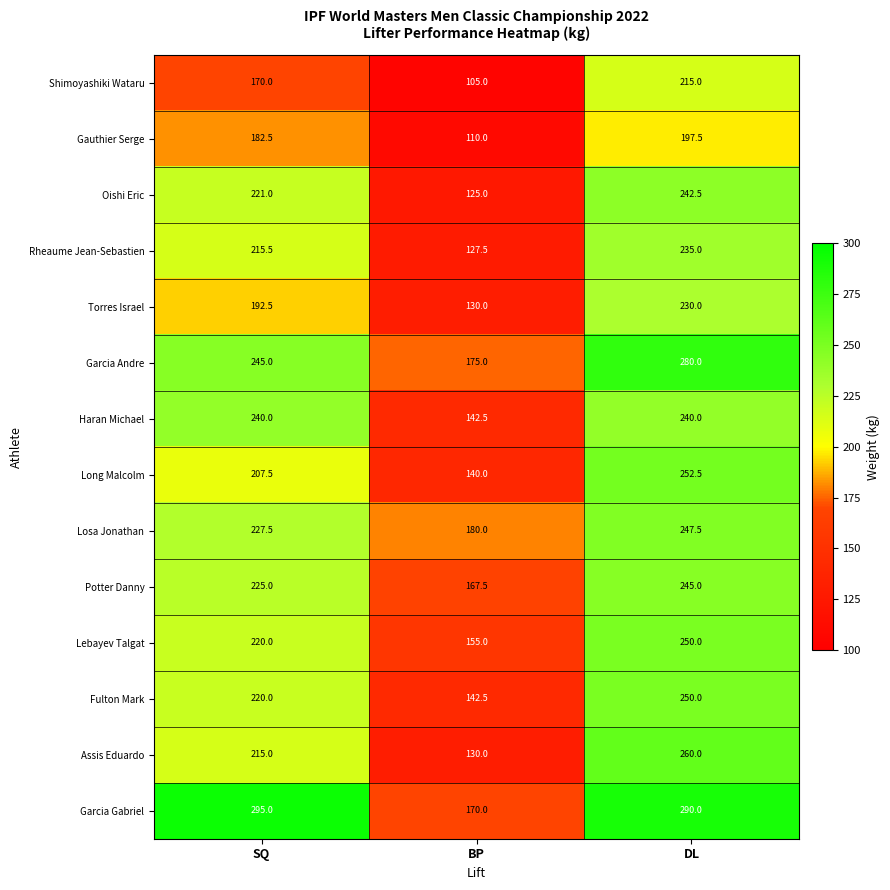

What is the difference between the highest and lowest values at BP?

75.0